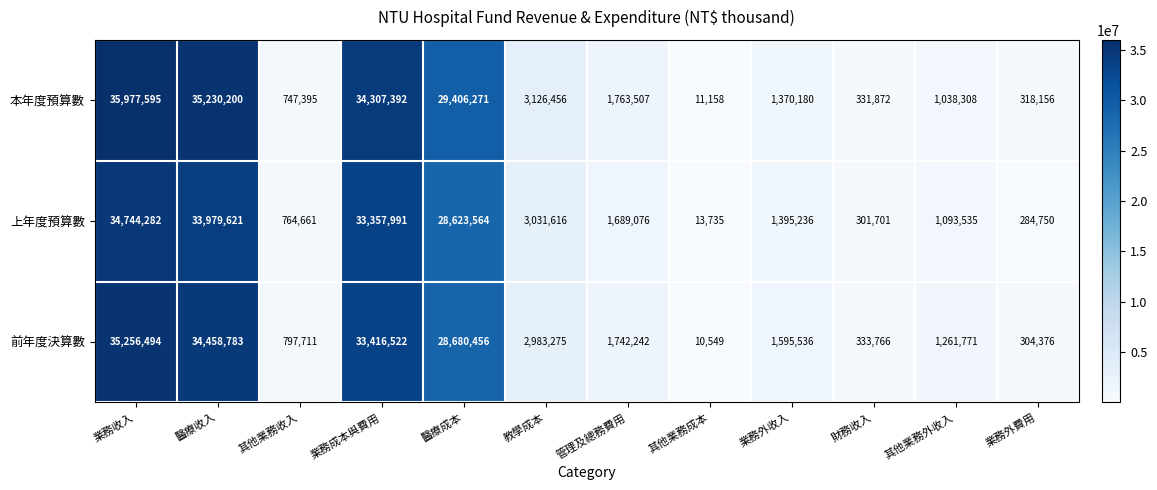

What is the sum of all 上年度預算數 values?

139279768